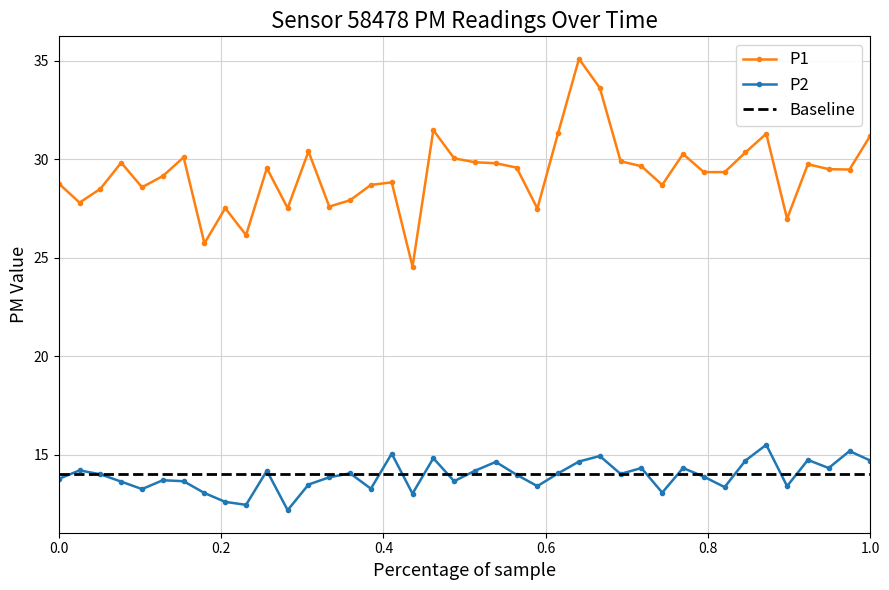

Is it true that P2 equals 13.8 at 0.0?

True